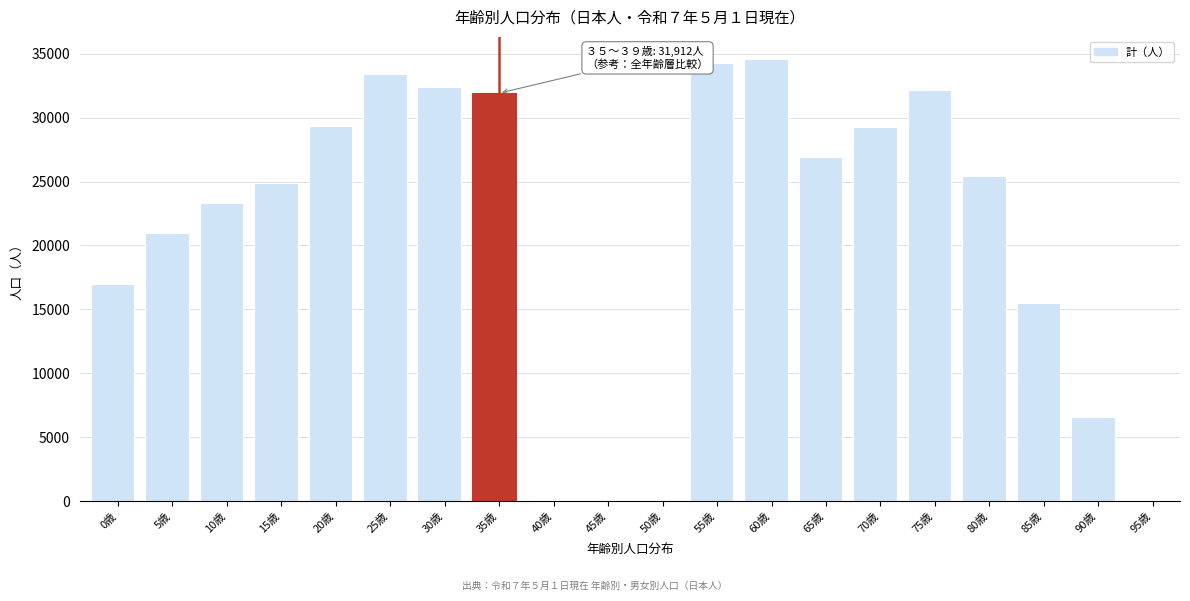

What is the greatest value displayed?

34583